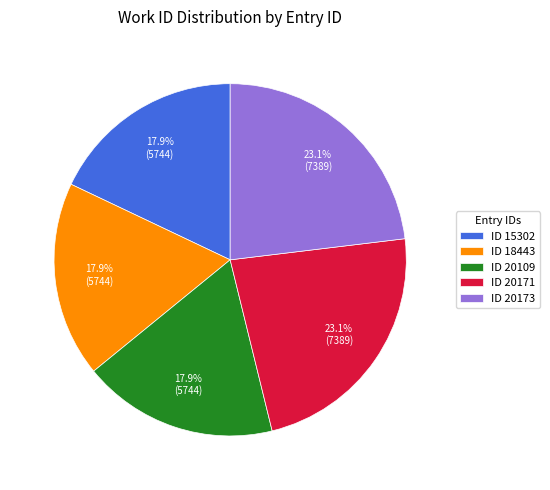

Does ID 20109 account for over 50% of the chart?

No